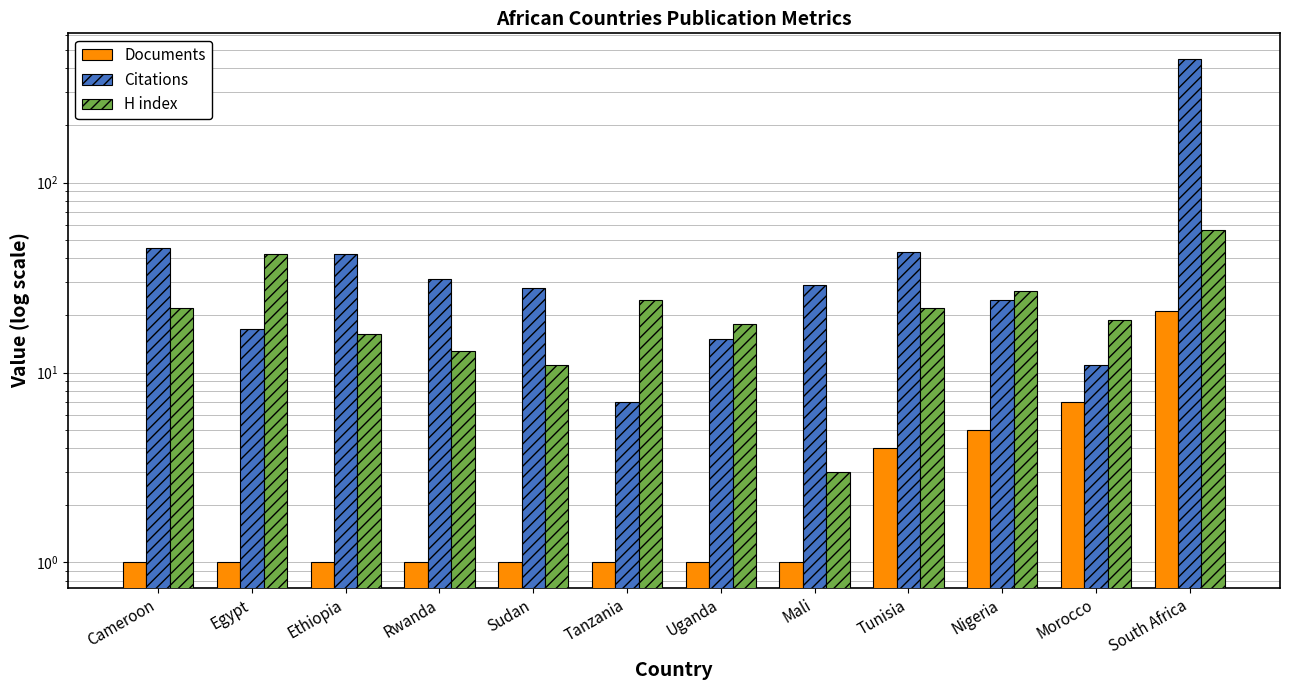

Rank the series by their average value, from lowest to highest.

Documents, H index, Citations